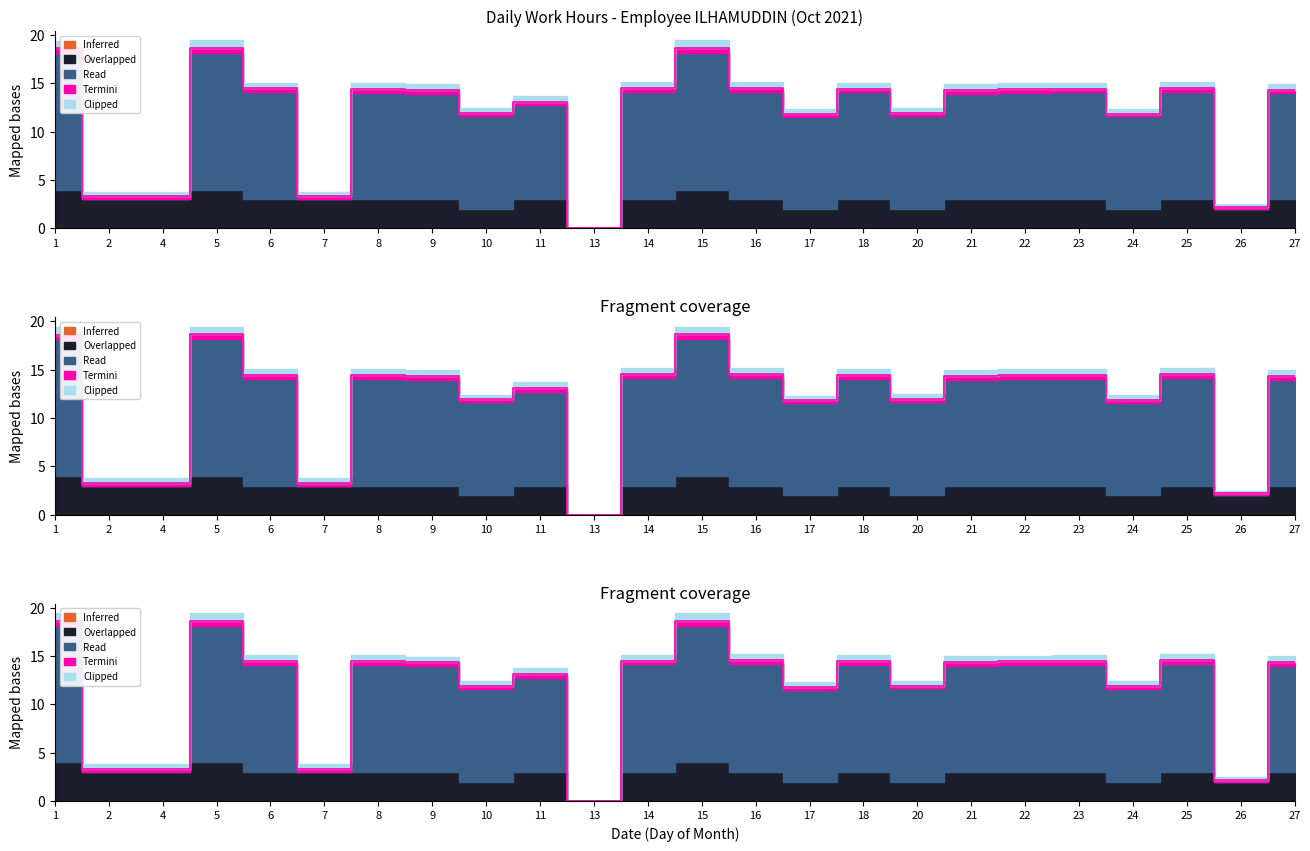

Which series changed the most between 4 and 10?

Read